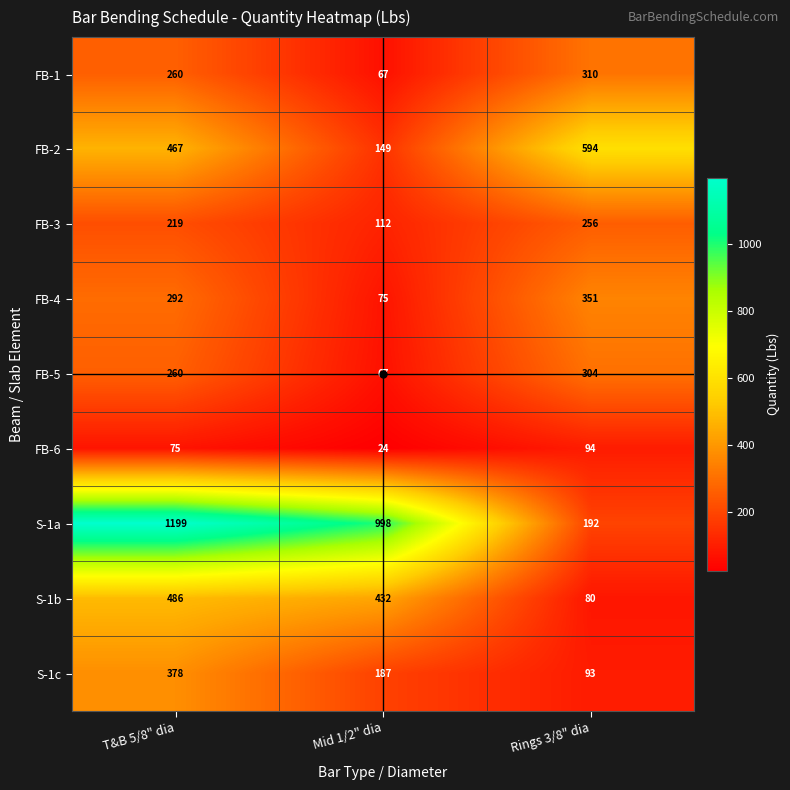

At how many categories does at least one series exceed 234?

3